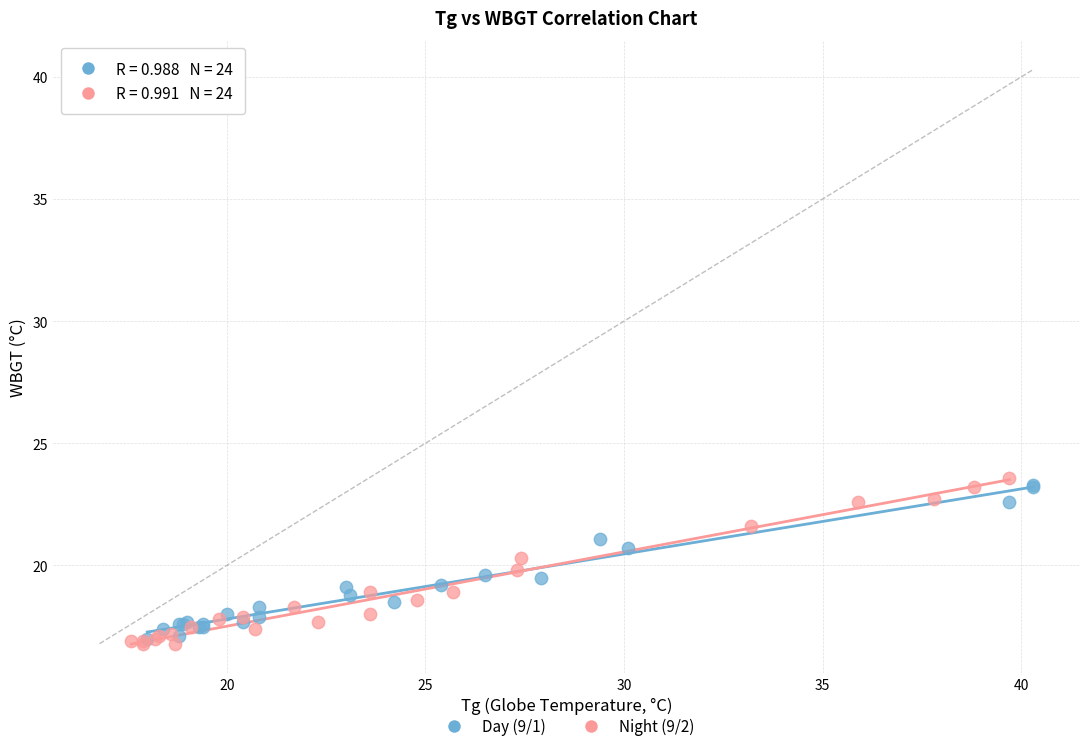

What are all the series names shown in the legend?

Day (9/1), Night (9/2)